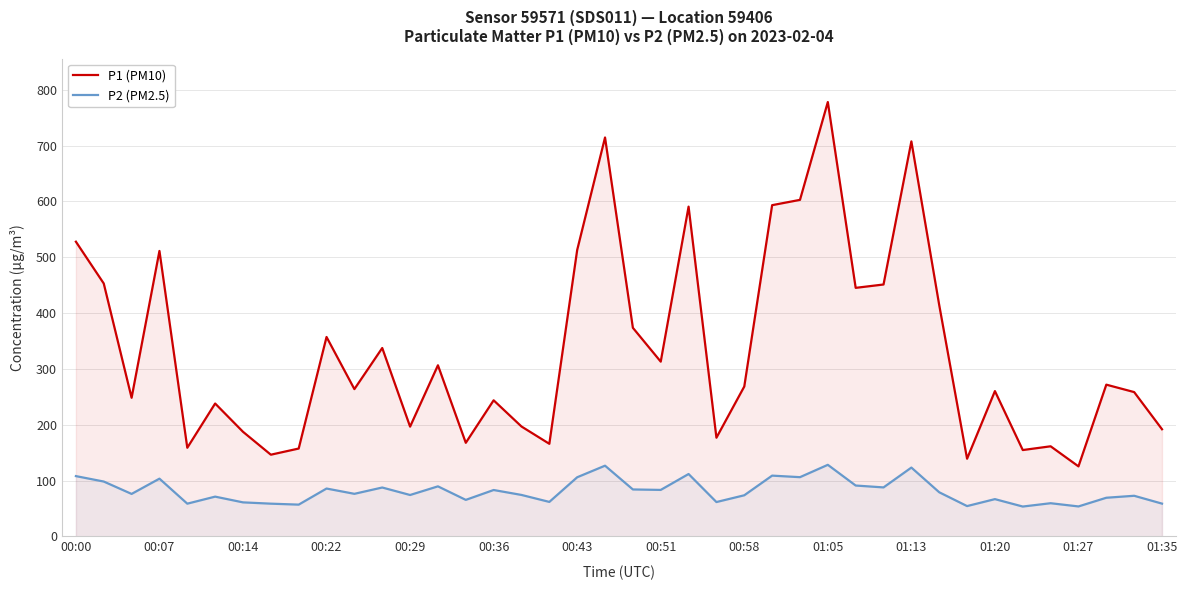

Where is P1 (PM10) nearest to the value 451?

29